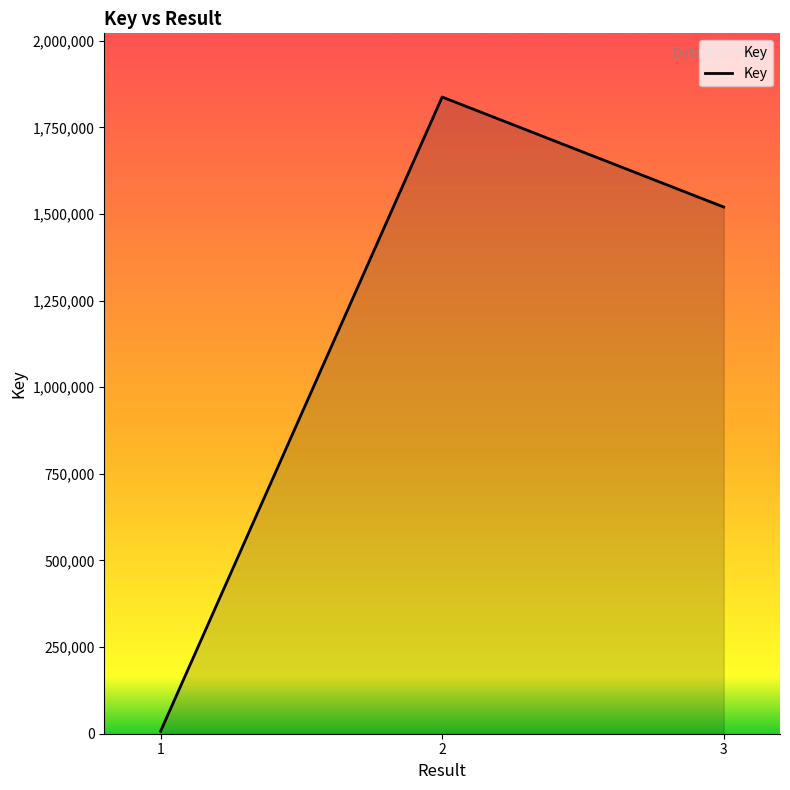

True or false: the data shows 466413 at 3.

False